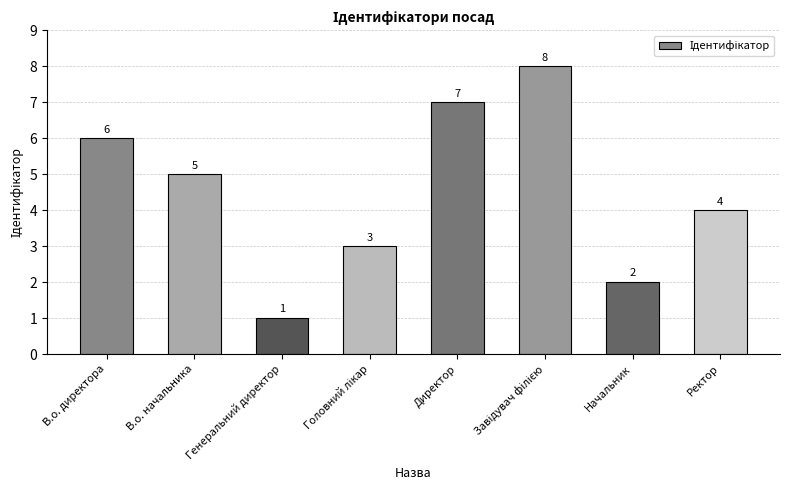

The value at В.о. начальника is 3. True or false?

False